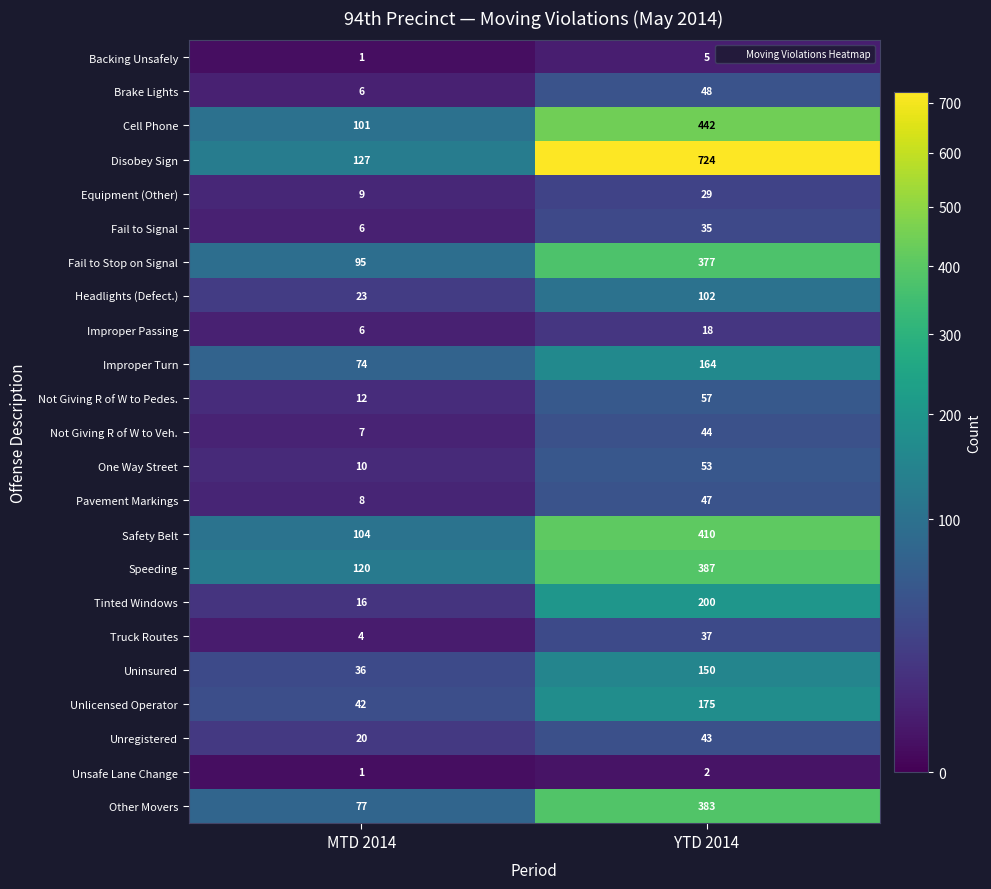

Is it true that Headlights (Defect.) equals 55 at YTD 2014?

False